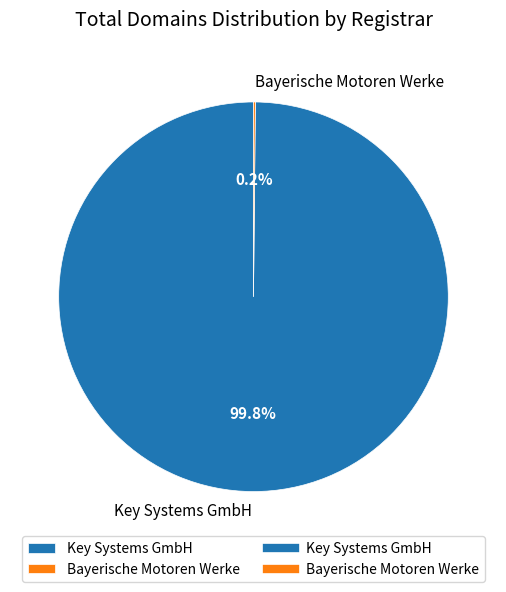

Which slice is the largest?

Key Systems GmbH